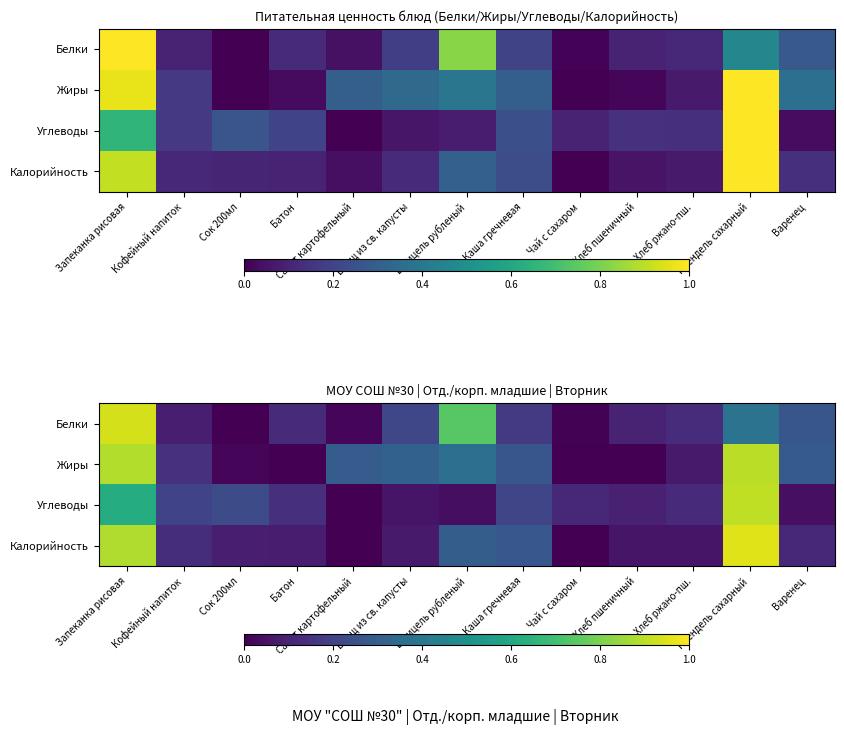

What is the sum of the Белки values at Хлеб ржано-пш. and Варенец?

0.4